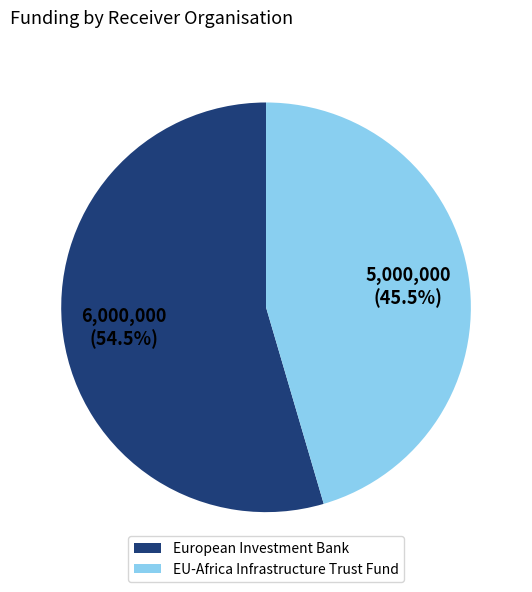

What is the majority slice?

European Investment Bank